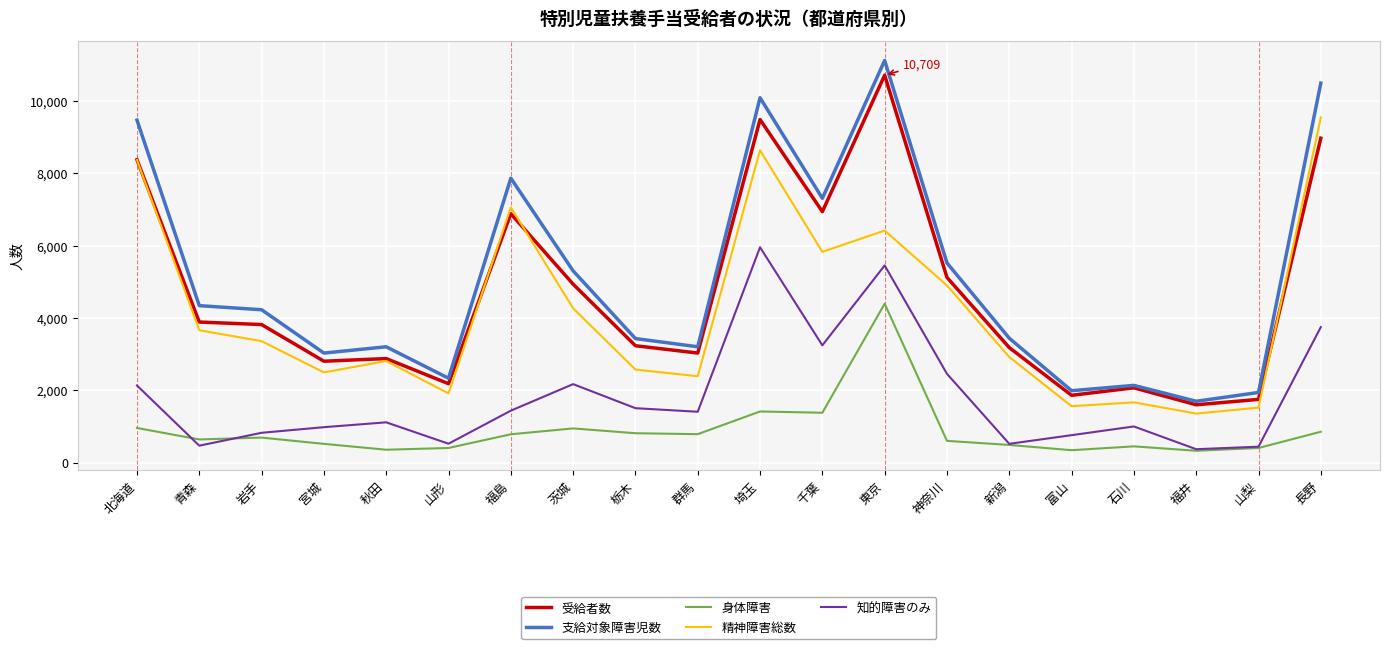

Between 北海道 and 千葉, which series saw the biggest shift?

精神障害総数